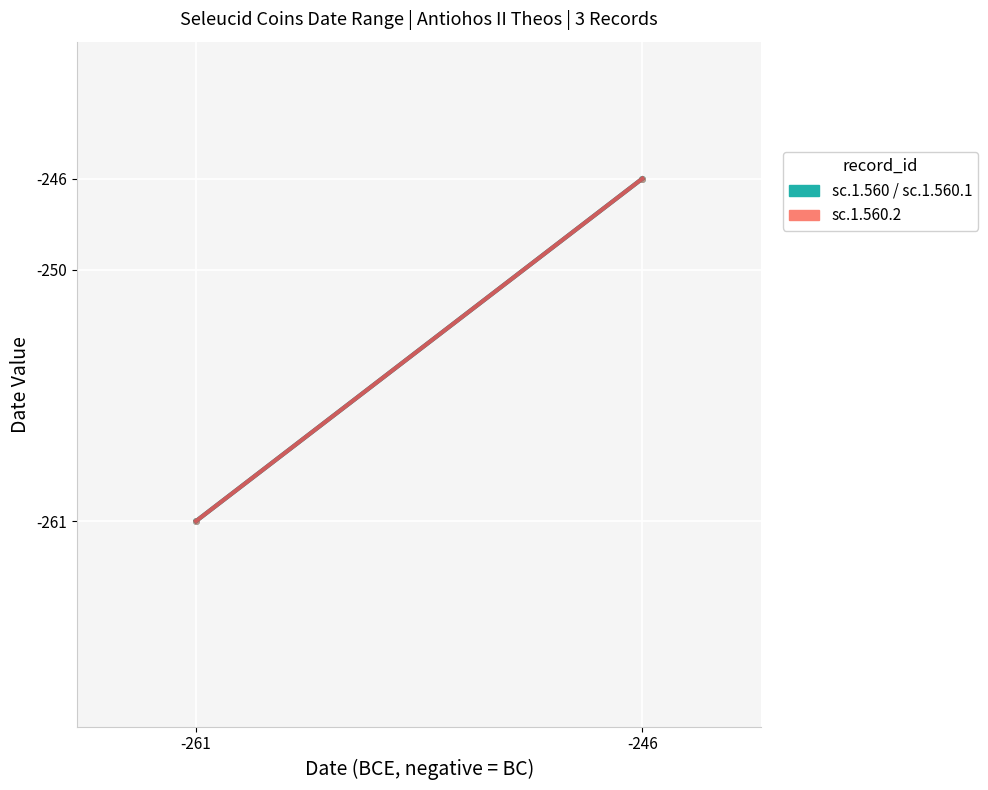

What is the value of the sc.1.560 point at the 2nd from the left?

-246